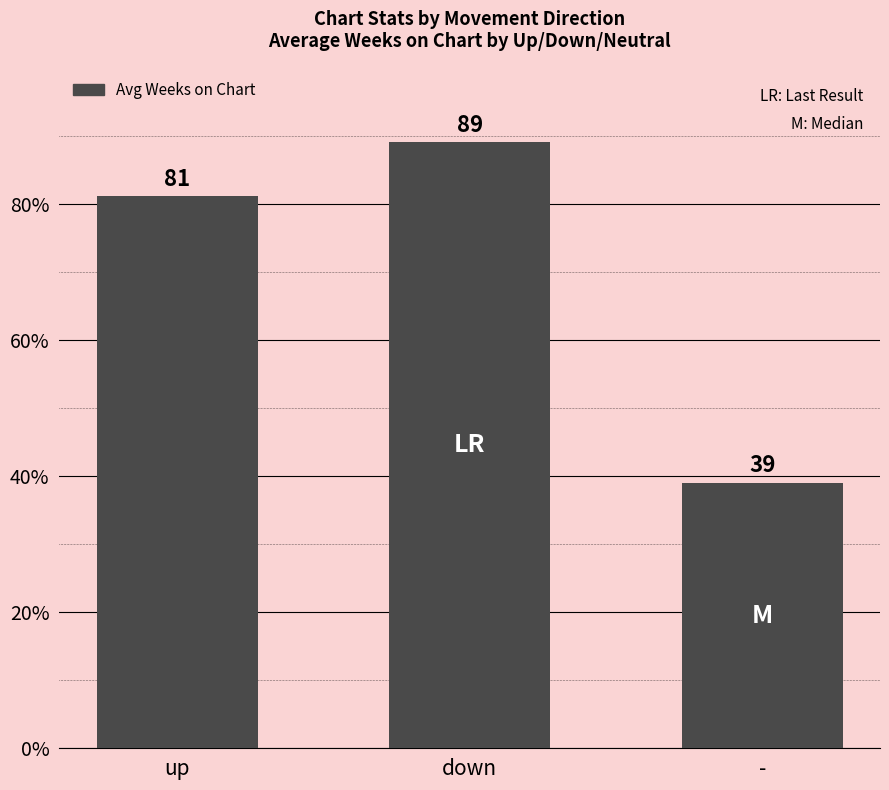

What is the change in value from up to down?

+8.0